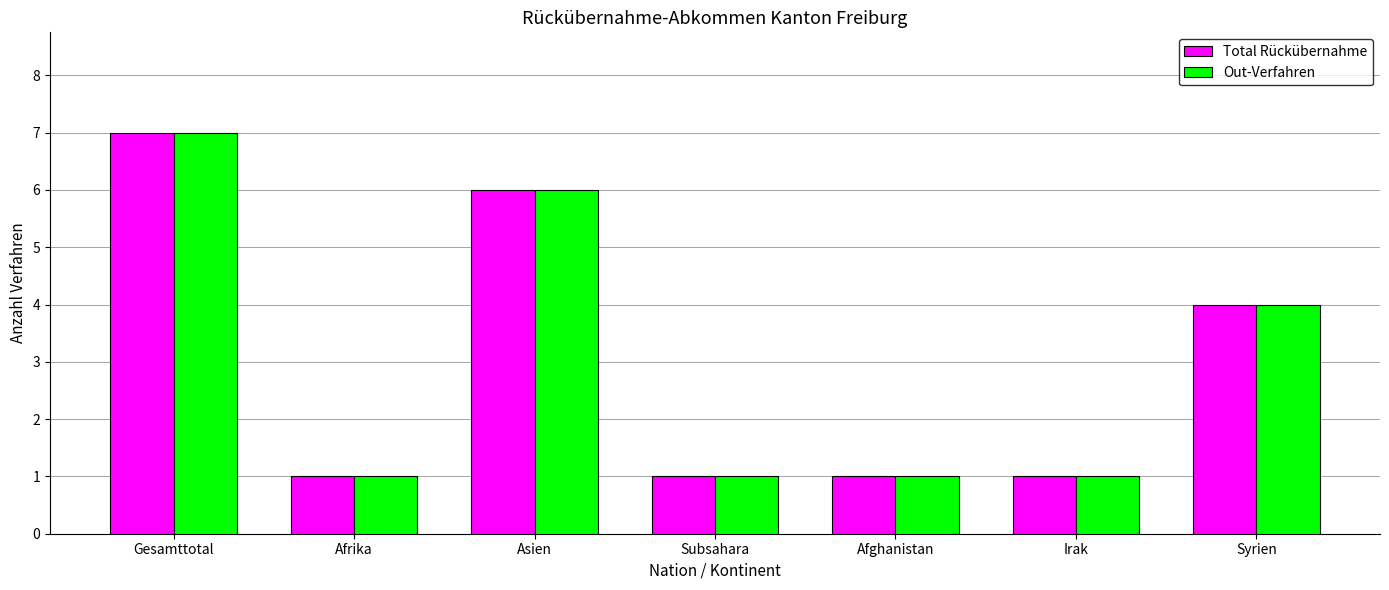

What is the lowest value of the Out-Verfahren series?

1